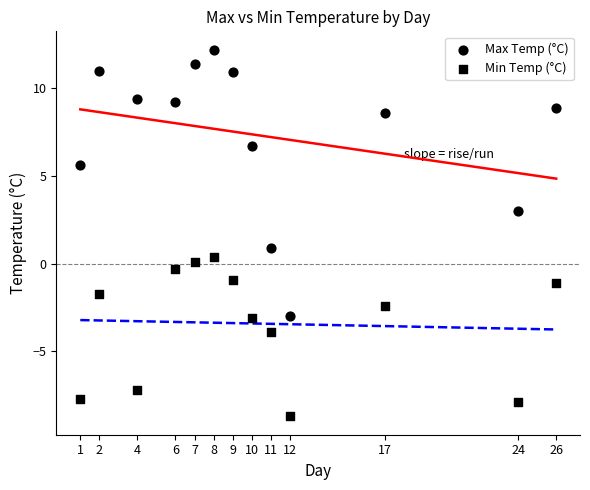

How many points are shown in the scatter plot?

26